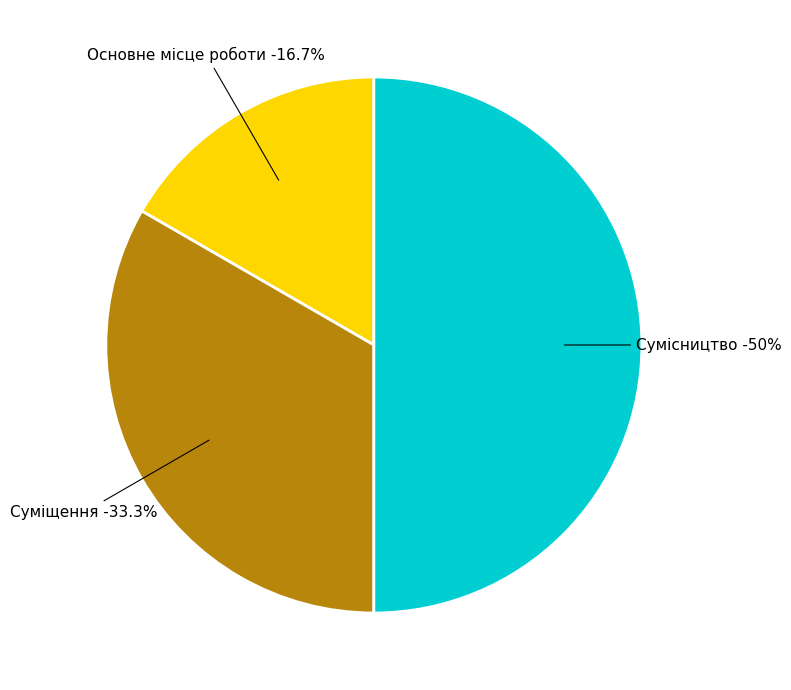

To the nearest percent, what is the average slice percentage?

33%